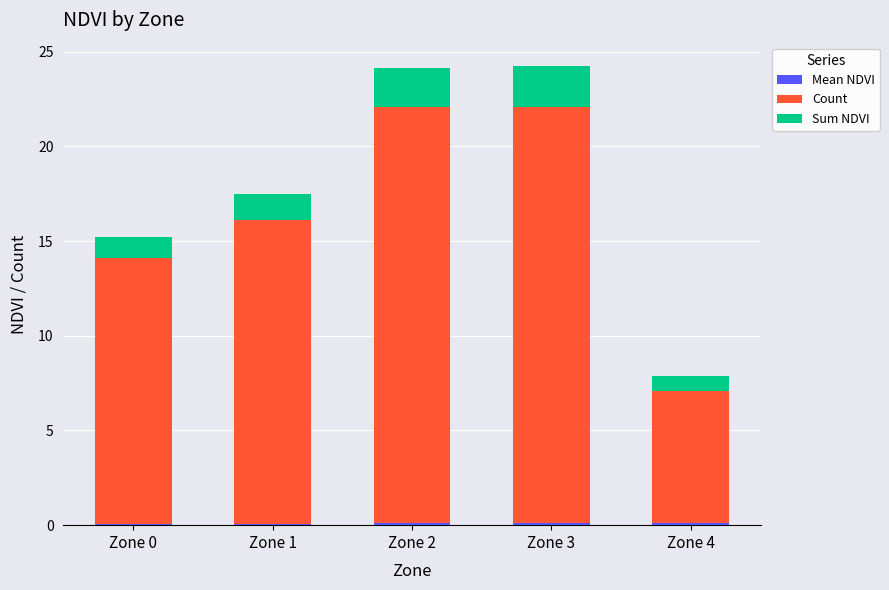

How many data points does each series have?

5